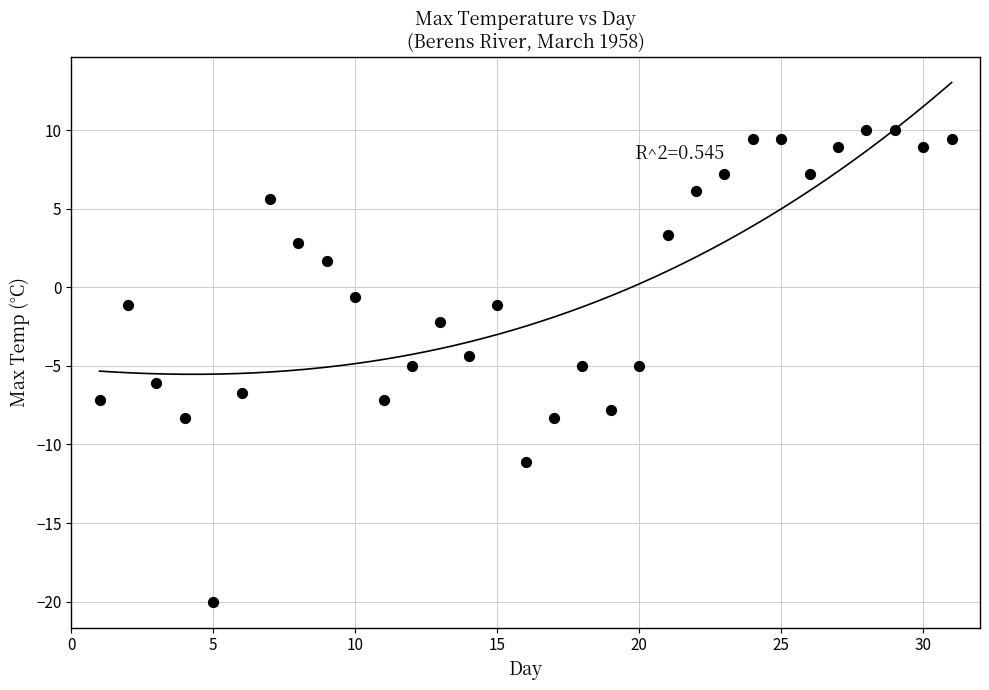

What is the range of Y values (max minus min)?

30.0